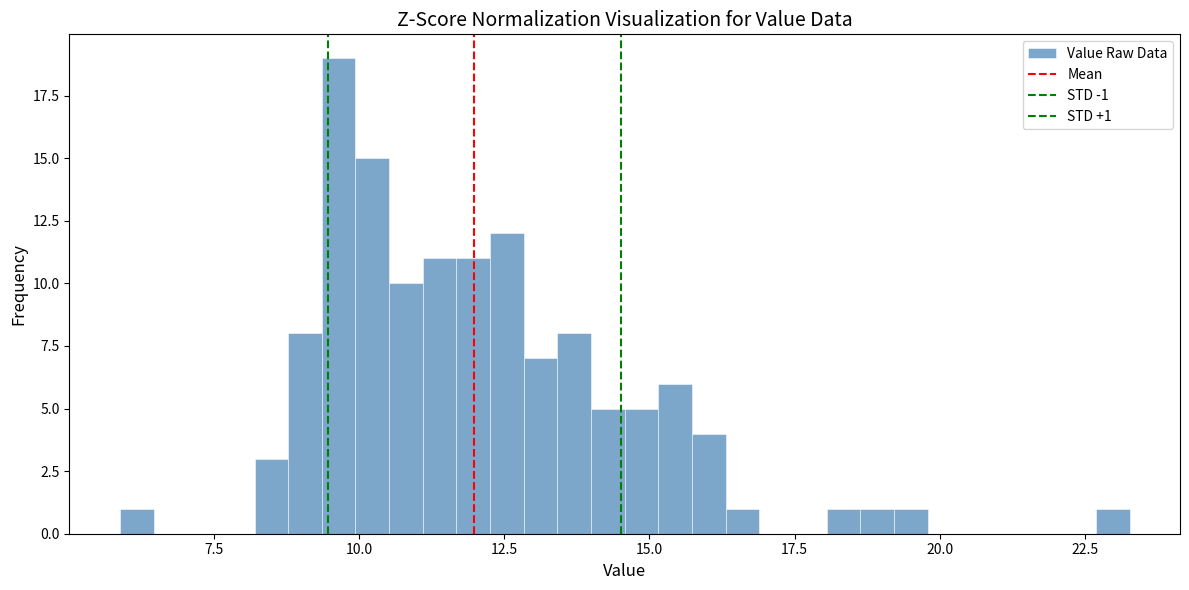

Read against the x-axis, roughly where is the centre of the tallest bar?

9.5